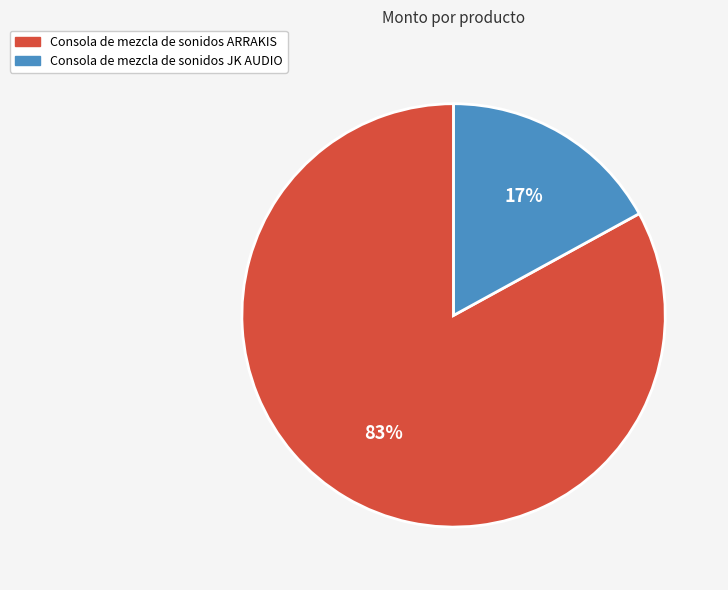

Approximately how many times larger is the value at Consola de mezcla de sonidos ARRAKIS compared to Consola de mezcla de sonidos JK AUDIO?

4.9